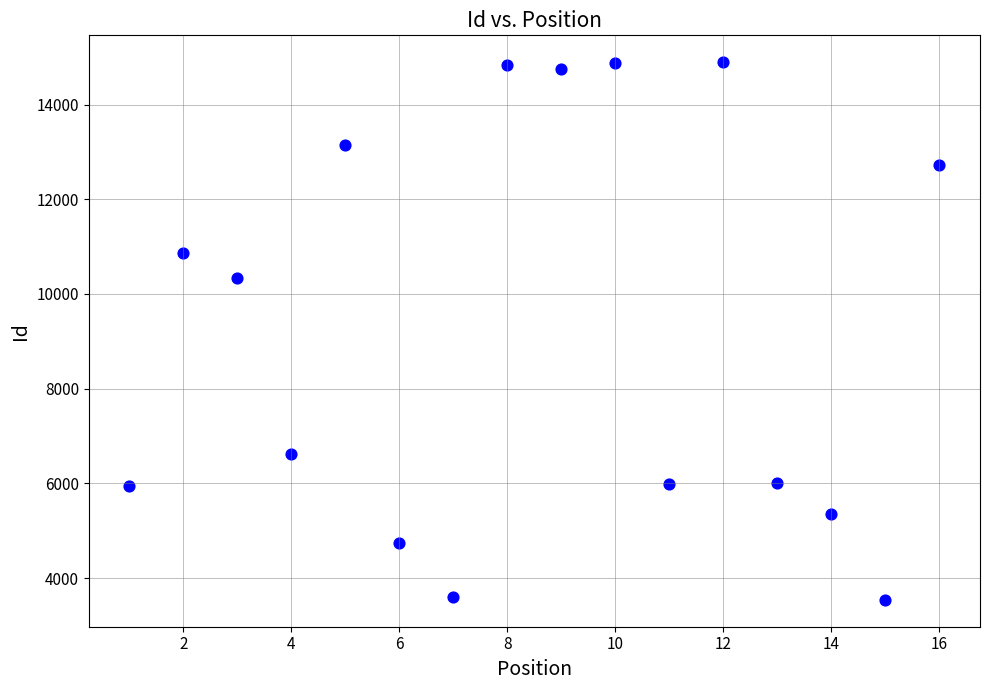

What Y value in the scatter plot is closest to 9217?

10344